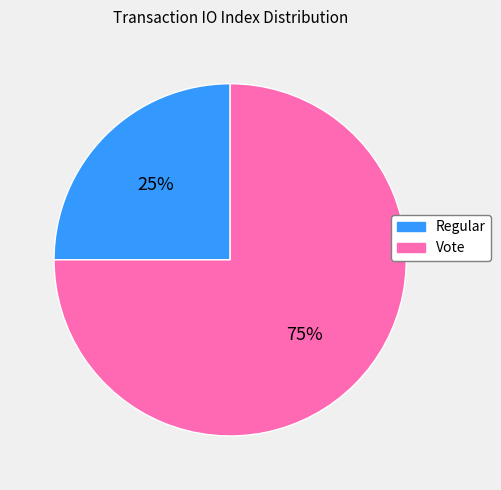

Combined, do Vote and Regular account for over 50%?

Yes